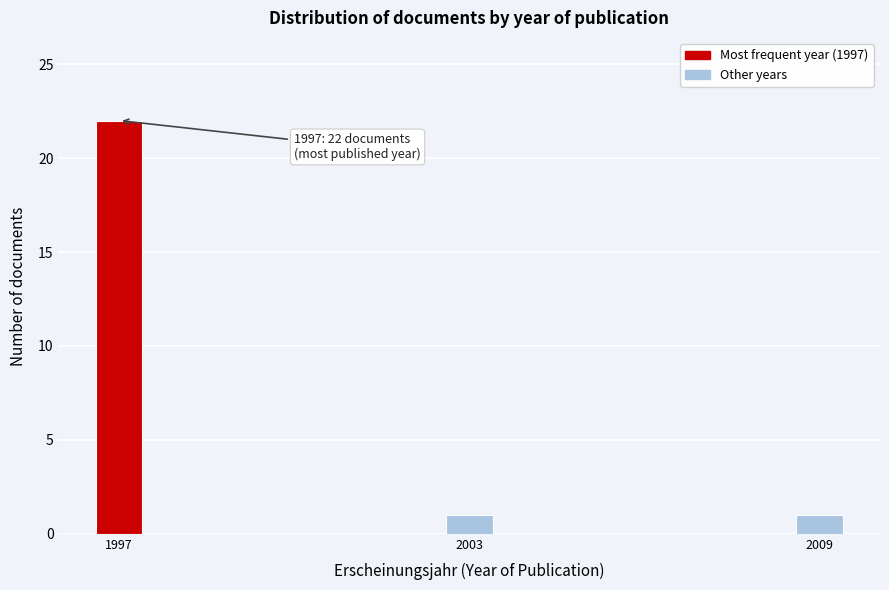

Reading left to right, list all the values displayed in this chart.

22	1	1